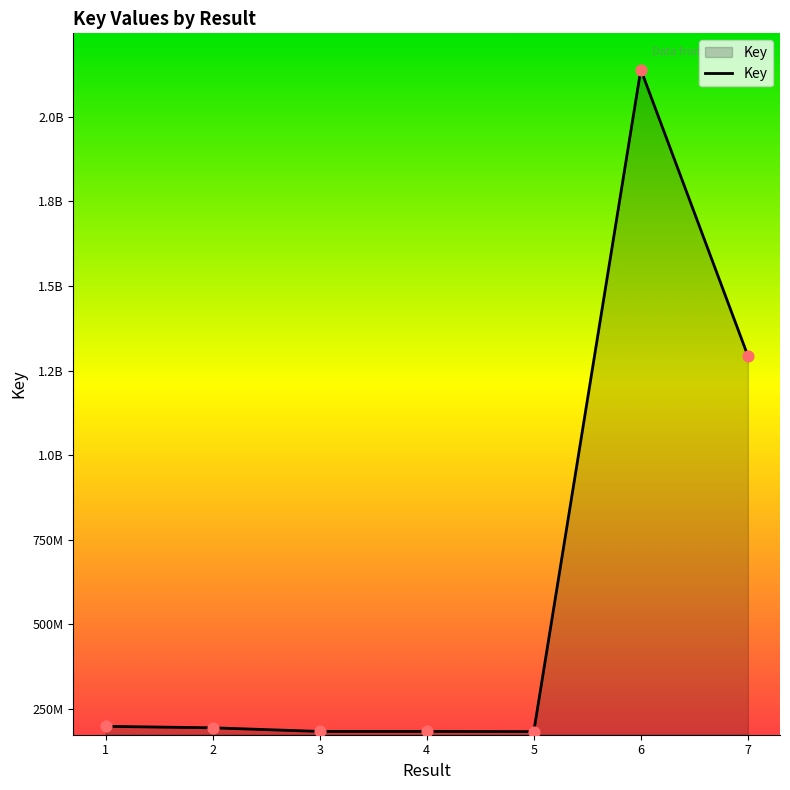

Between 2 and 3, which is larger?

2